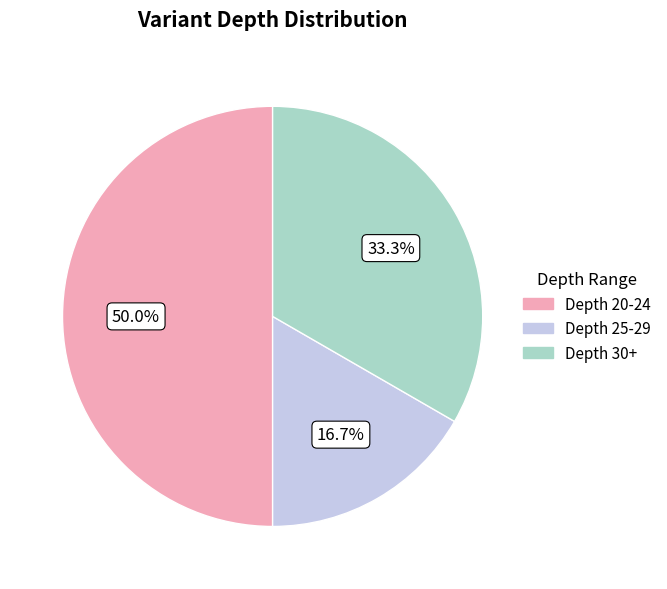

How many segments does this pie chart have?

3